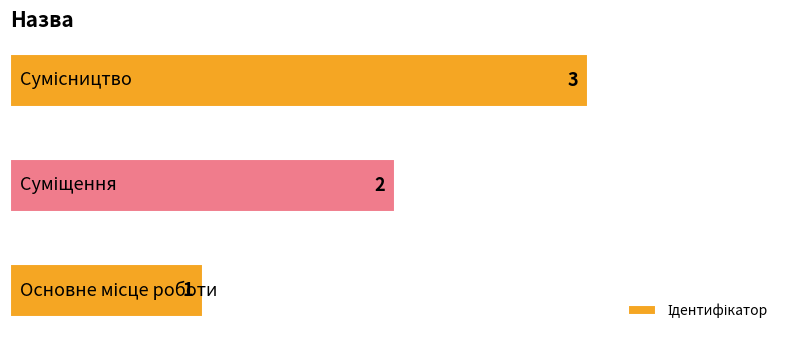

Are the bars grouped side by side (vs. stacked)?

No